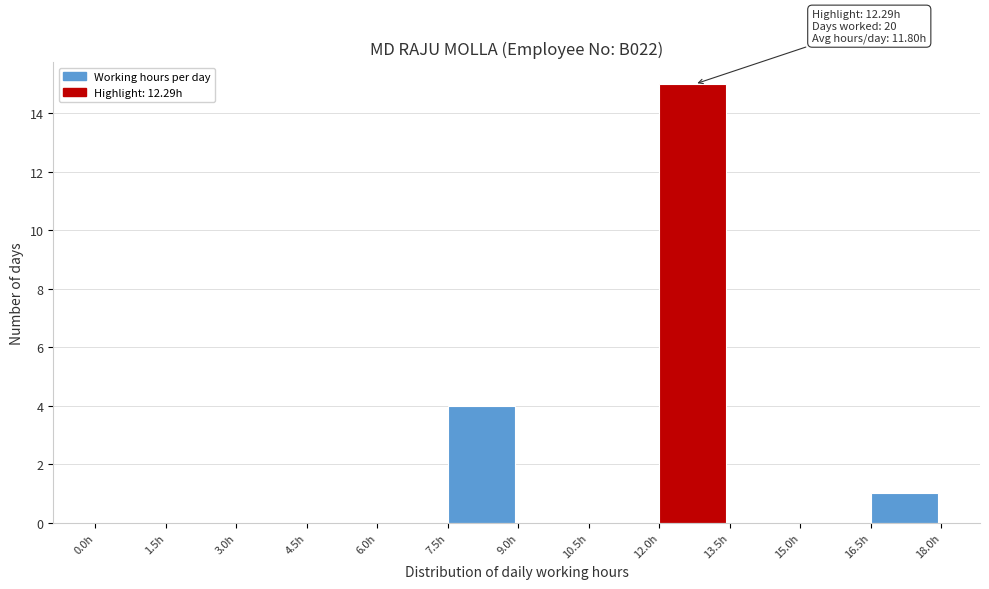

Which range on the x-axis has the tallest bar?

12.0 to 13.5